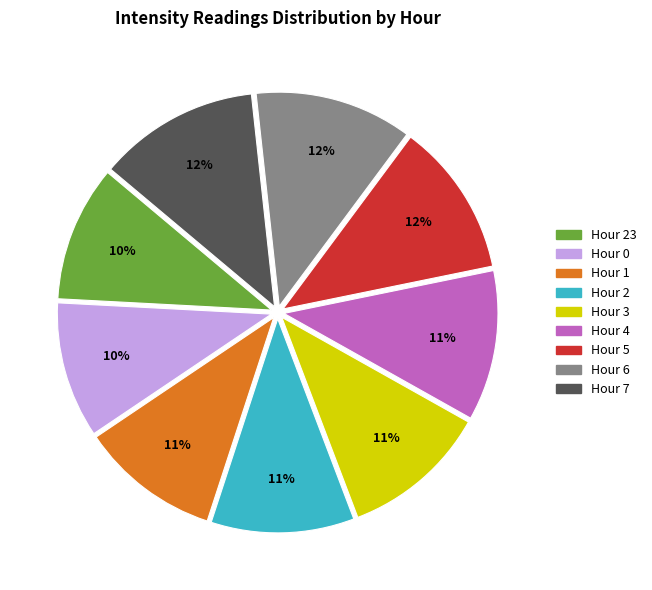

Combined, do Hour 2 and Hour 23 account for over 50%?

No